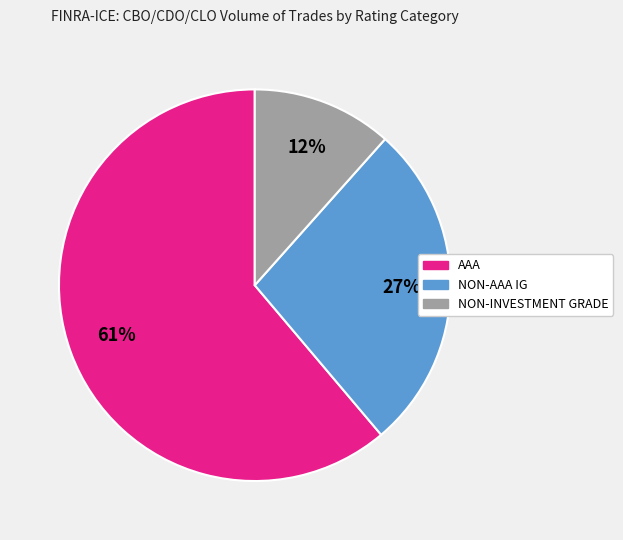

The AAA slice represents 67% of the pie. True or false?

False